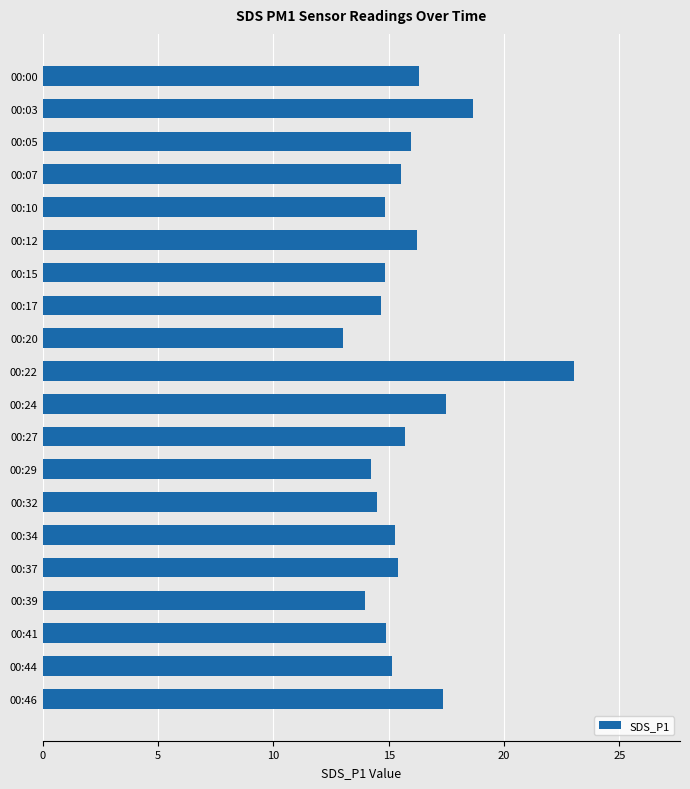

The value at 00:41 is 14.9. True or false?

True